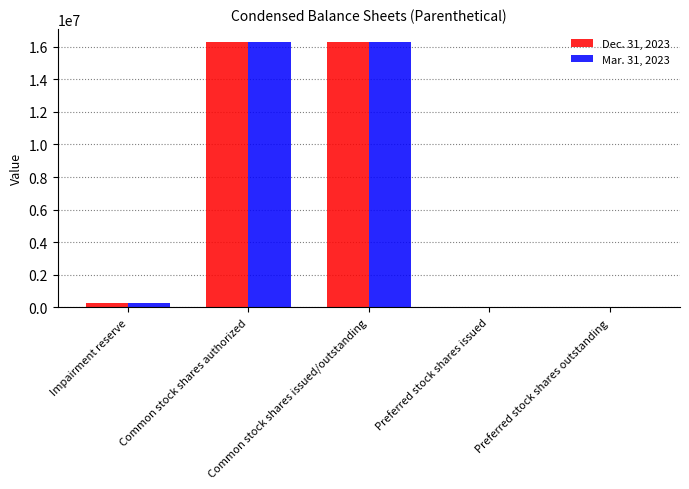

What is the maximum value shown in the chart?

16270500